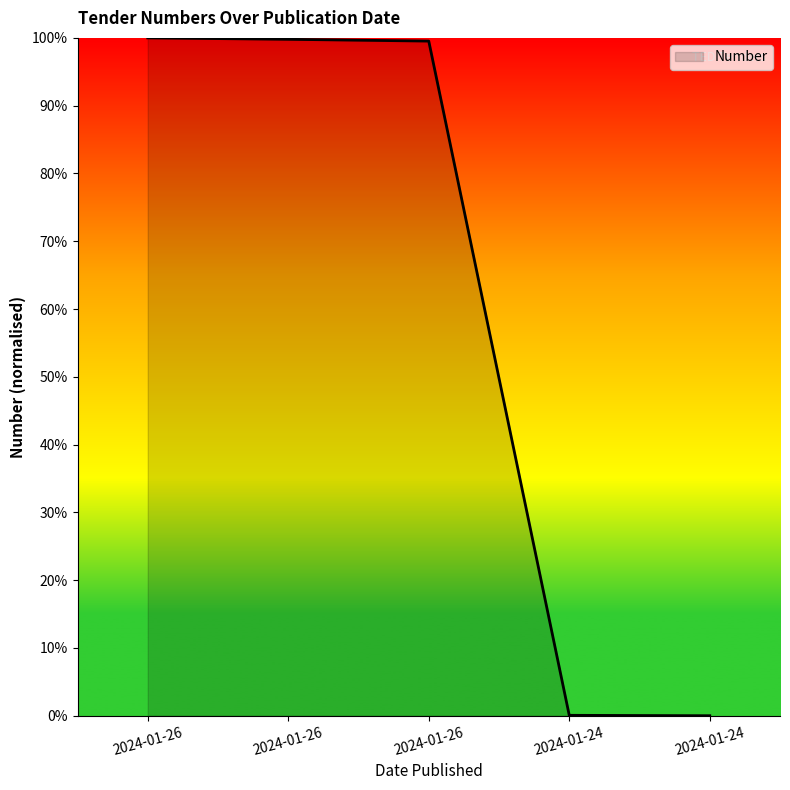

Rank the categories by value from highest to lowest.

2024-01-26, 2024-01-26, 2024-01-26, 2024-01-24, 2024-01-24